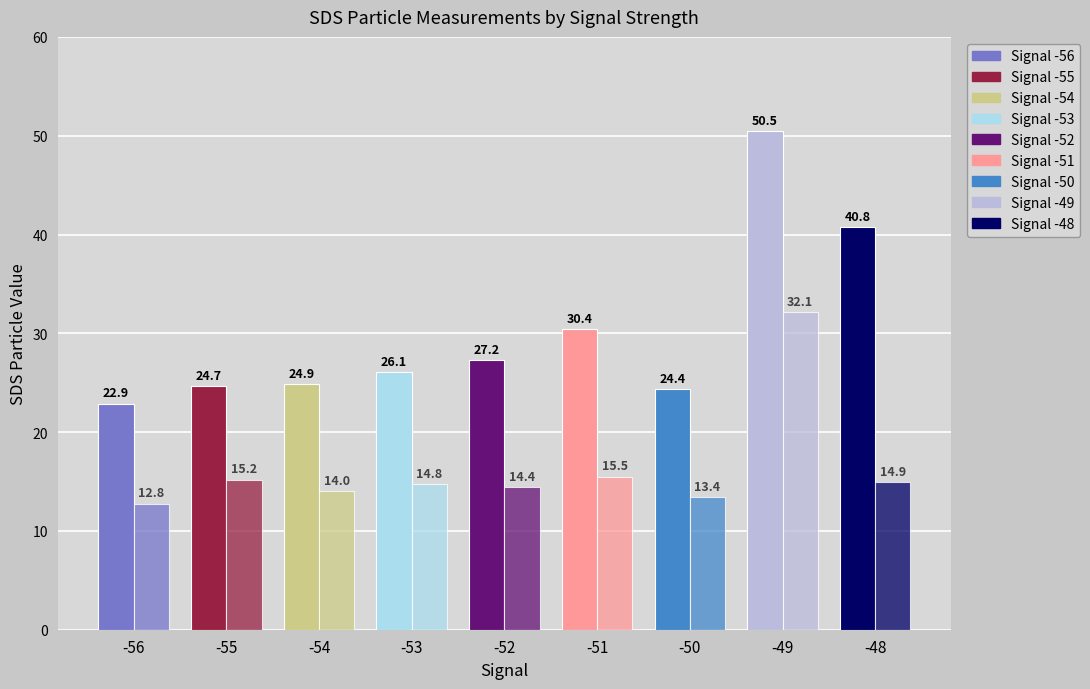

The SDS_P2 series shows 26.1 at -48. True or false?

False